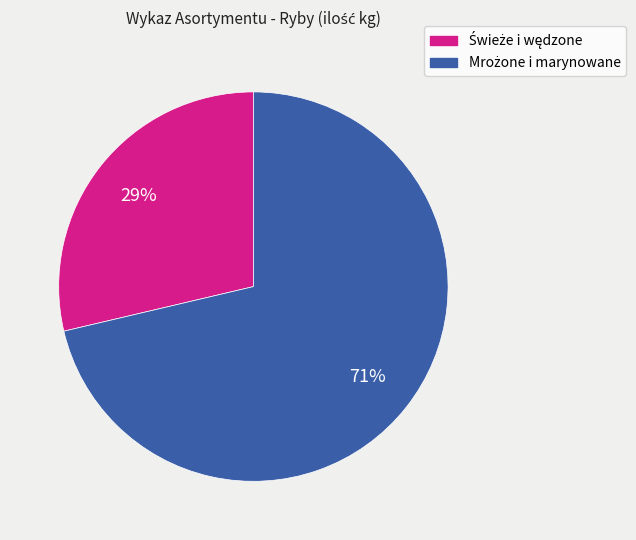

To the nearest percent, what is the average slice percentage?

50%